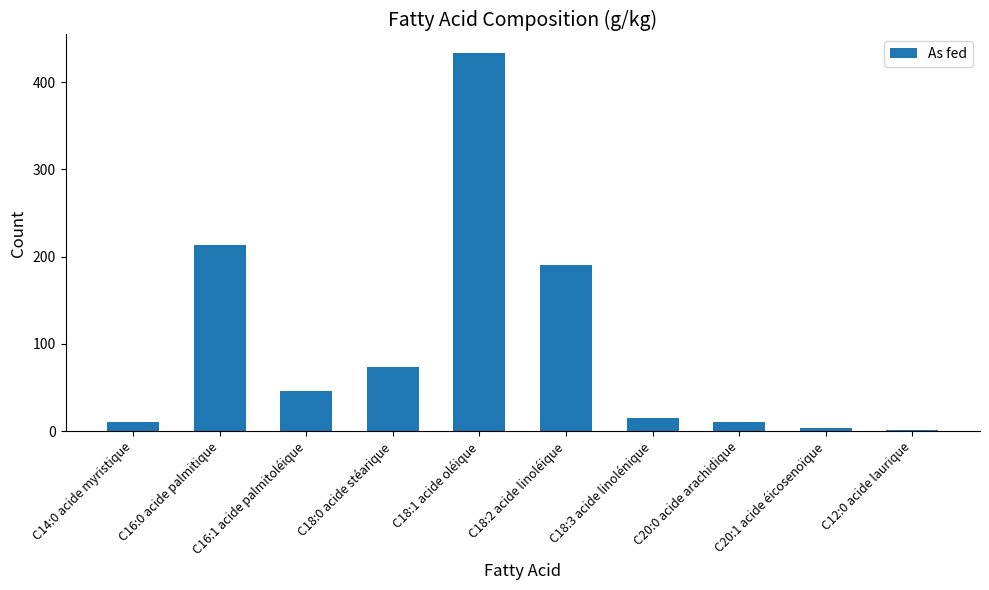

What is the sum of all values?

998.8